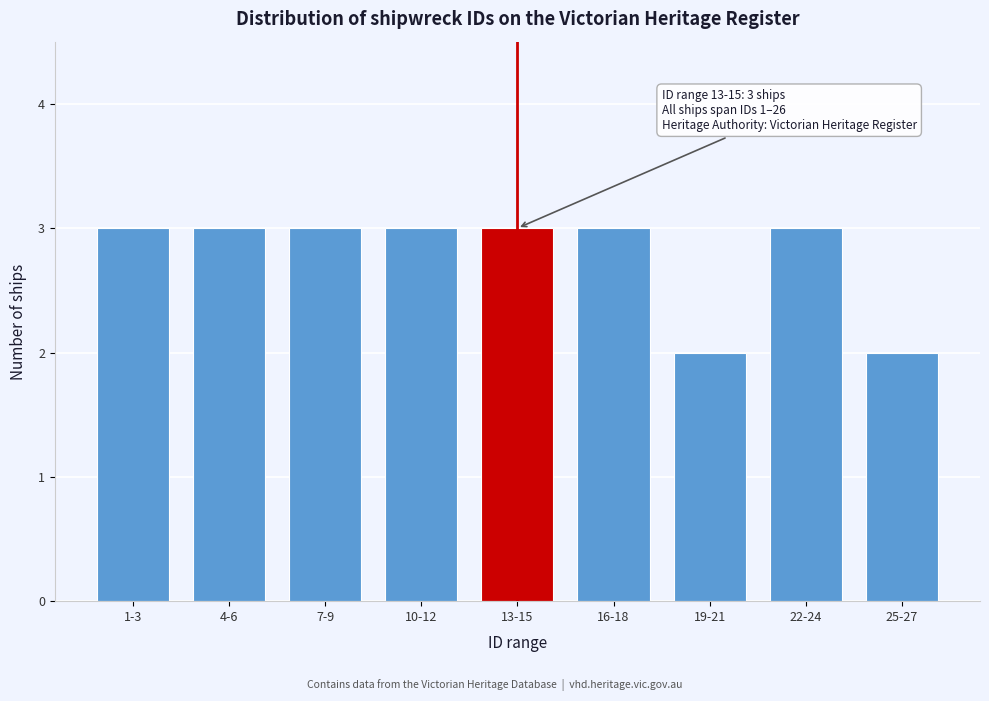

Reading left to right, list all the values displayed in this chart.

3	3	3	3	3	3	2	3	2